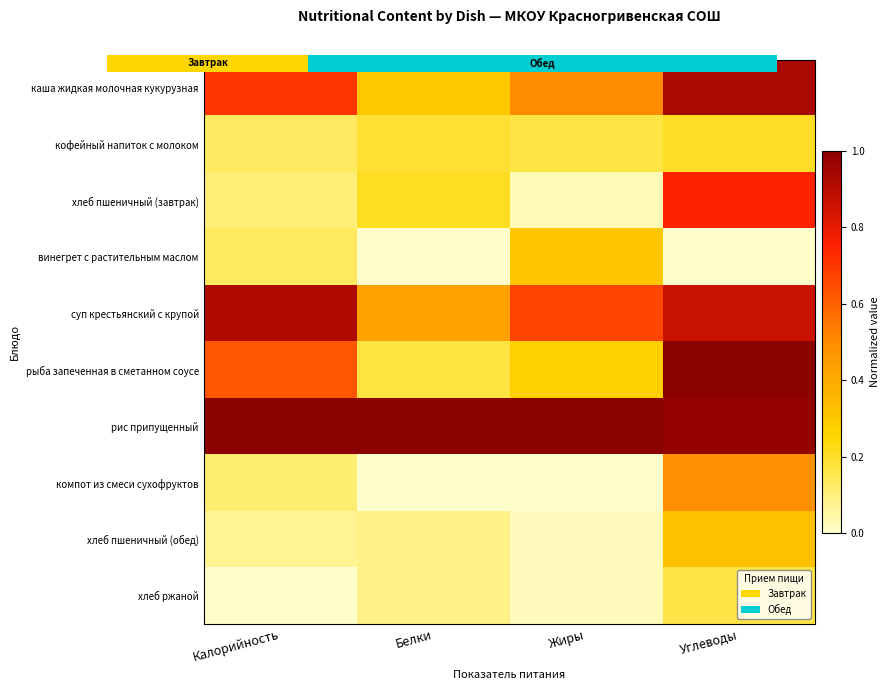

What value does the хлеб пшеничный (завтрак) series have at Углеводы?

0.8